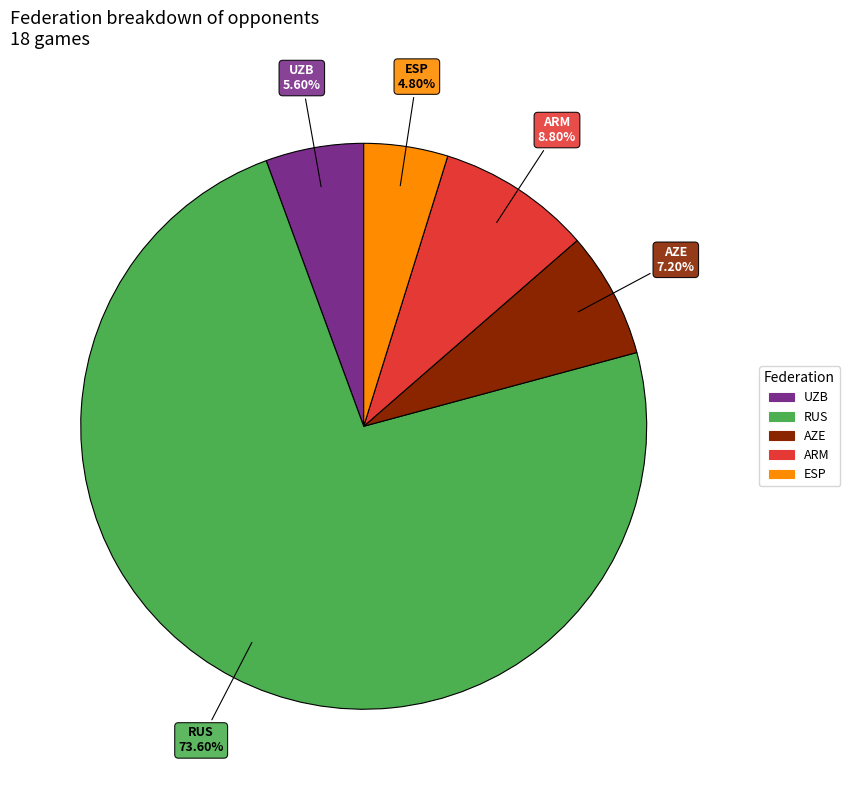

How many segments does this pie chart have?

5